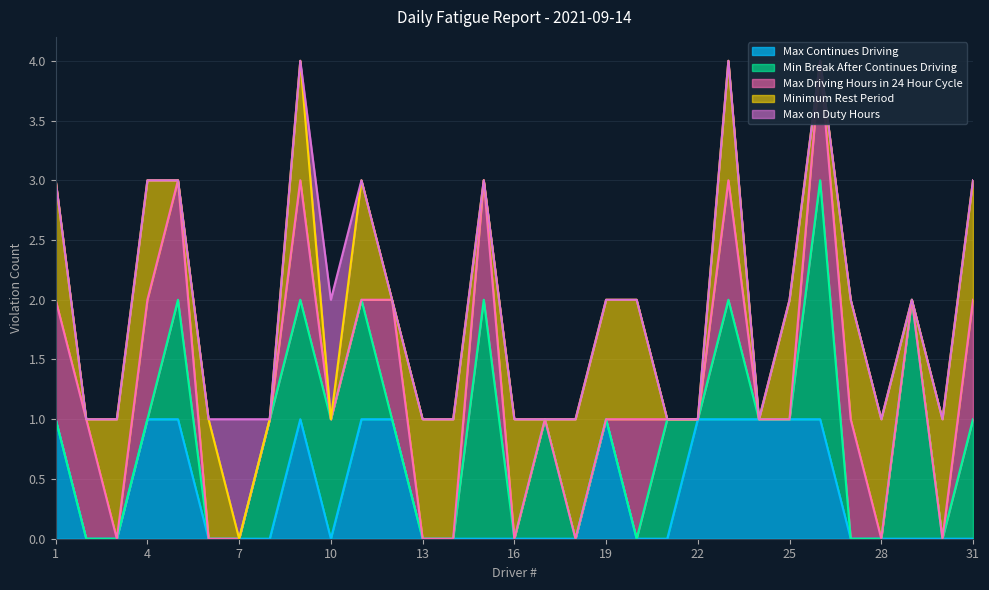

True or false: Minimum Rest Period and Min Break After Continues Driving intersect in this chart.

True